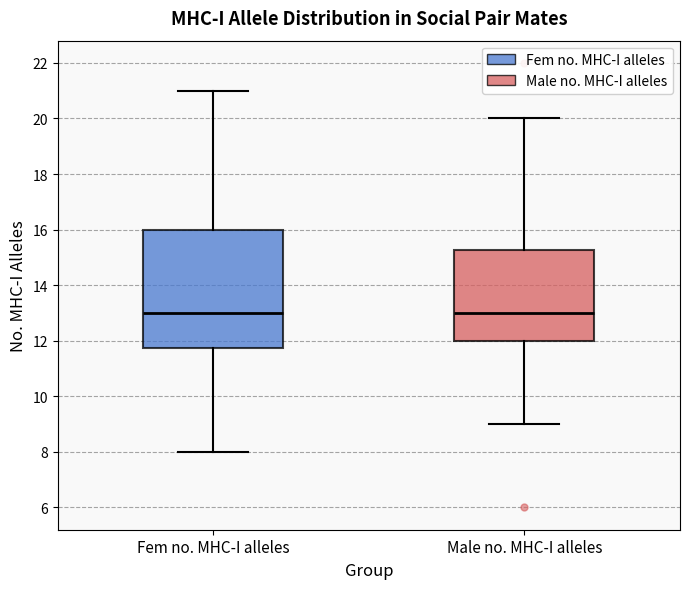

Reading left to right, read every box against the y-axis: the position of its median line, the range the box covers, and the ends of its whiskers. The values are not printed on the chart, so give them approximately, as read against the axis.

Fem no. MHC-I alleles: median 13.0, box 11.8 to 16.0, whiskers 8.0 to 21.0
Male no. MHC-I alleles: median 13.0, box 12.0 to 15.2, whiskers 9.0 to 20.0